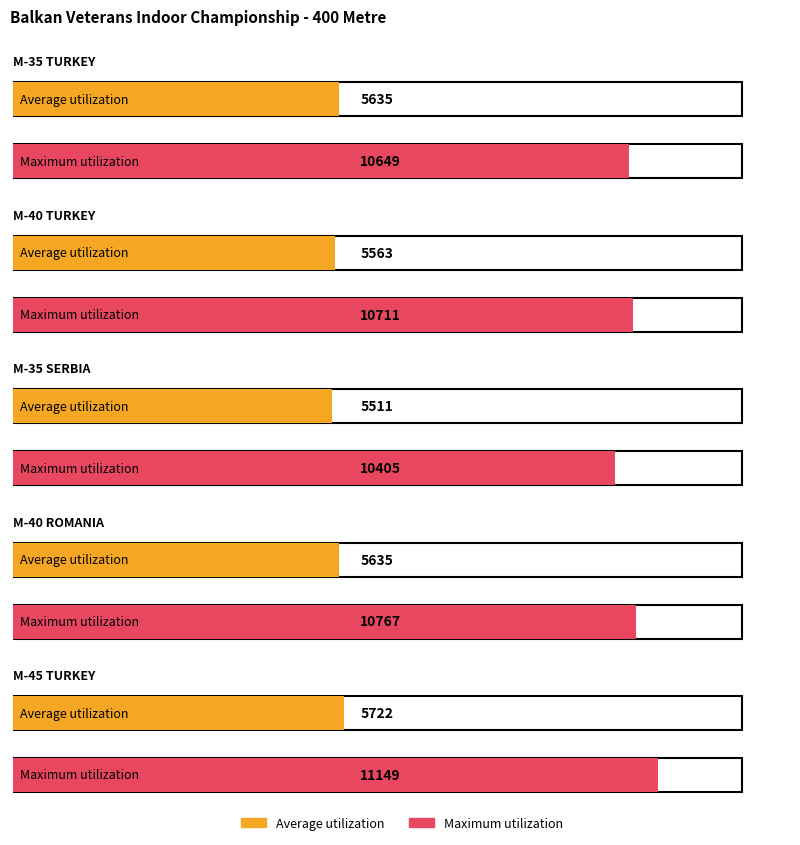

Reading left to right, list all the values displayed in this chart.

Average utilization: 5635	5563	5511	5635	5722
Maximum utilization: 10649	10711	10405	10767	11149